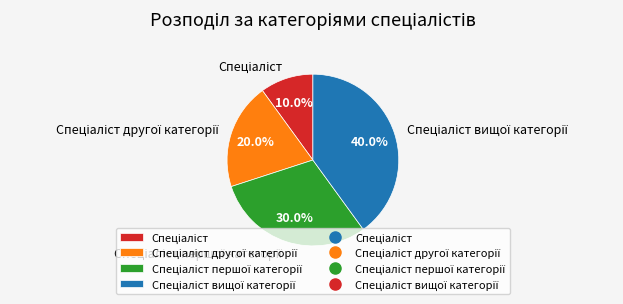

Does any single category account for the majority?

No